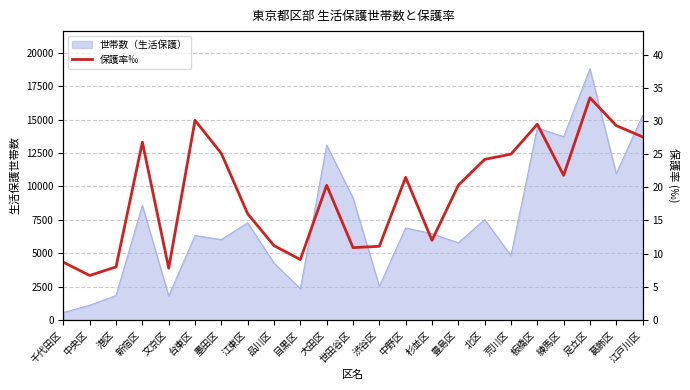

Where is the first local maximum?

新宿区